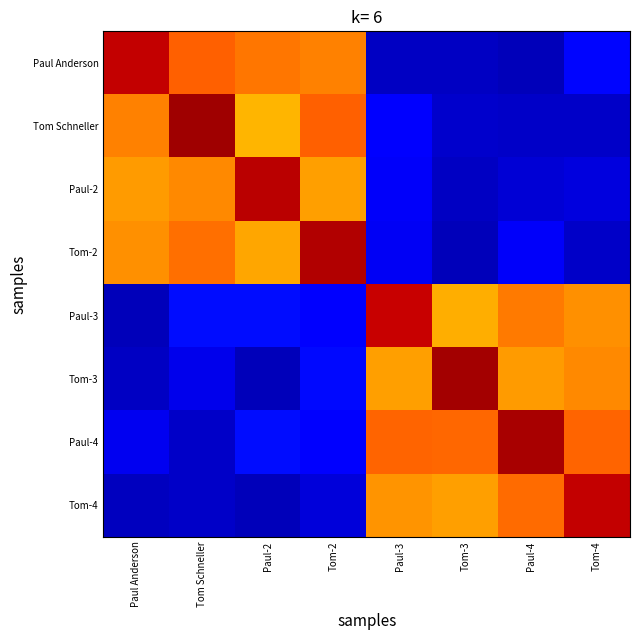

Which has a higher value, Tom-2 or Paul-4?

Tom-2